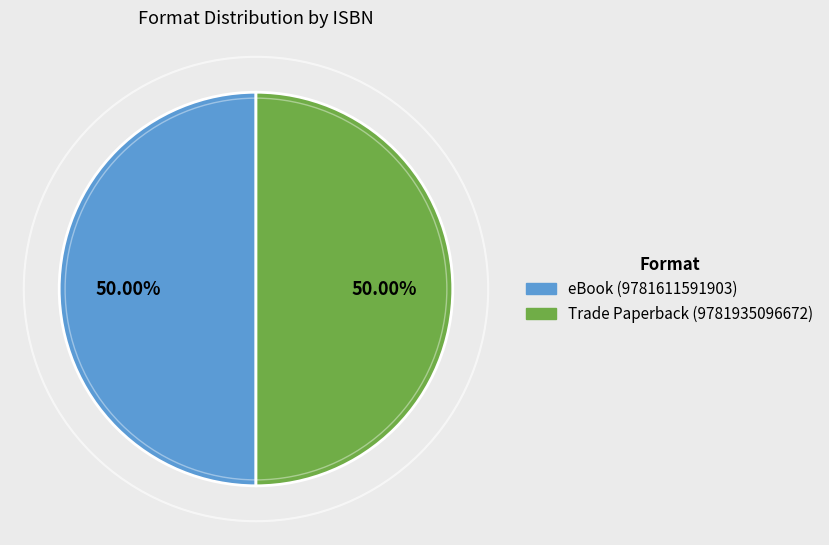

What percentage is NOT represented by Trade Paperback (9781935096672)?

50.0%